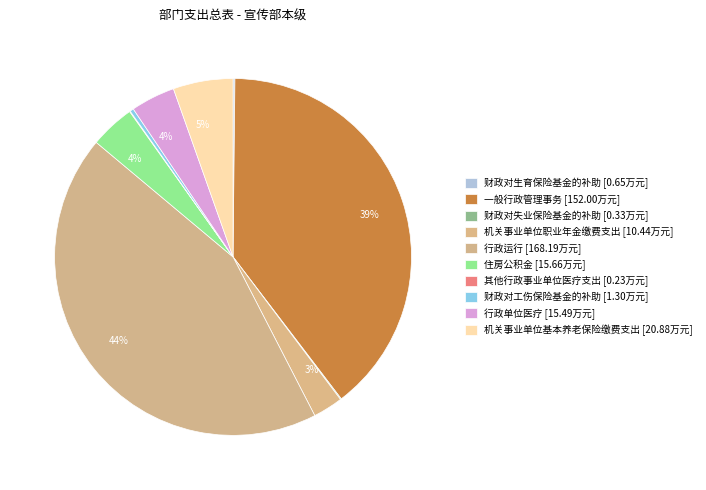

Is the sum of 财政对生育保险基金的补助 and 其他行政事业单位医疗支出 greater than half?

No